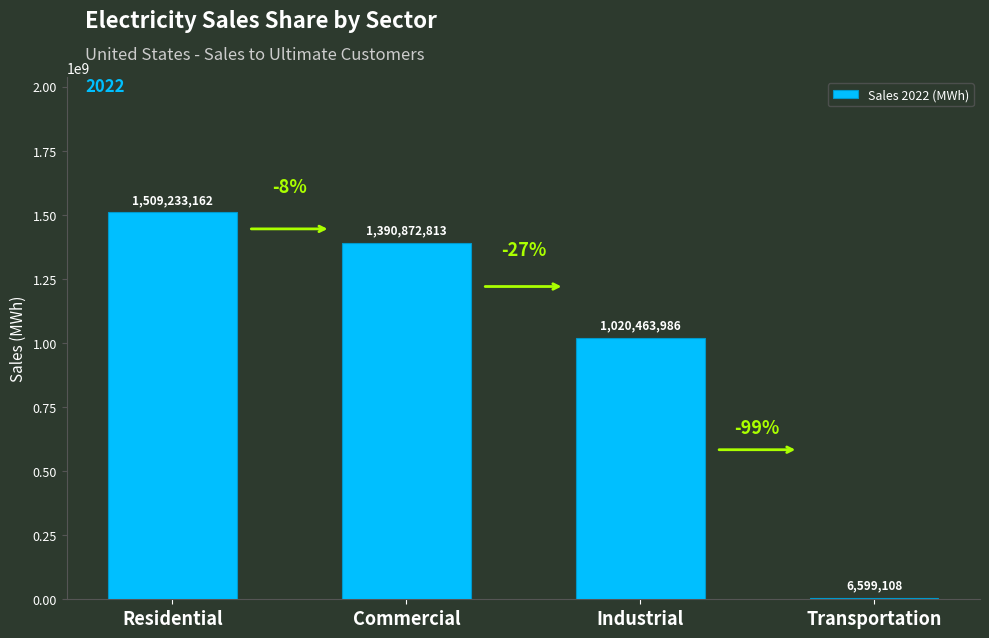

What is the change in value from Commercial to Industrial?

-370408827